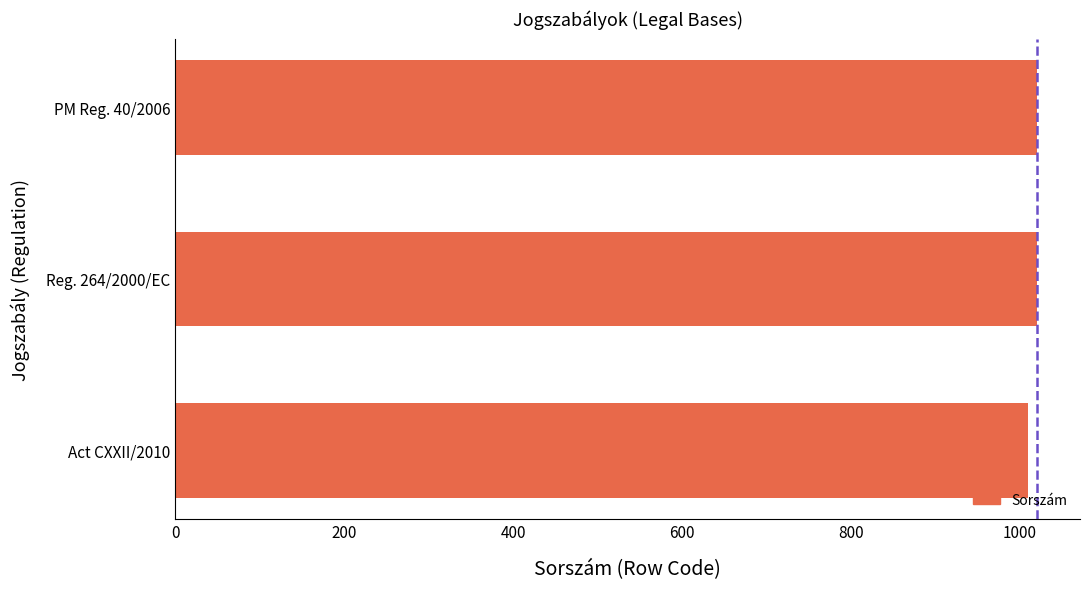

How many series are shown in this chart?

1